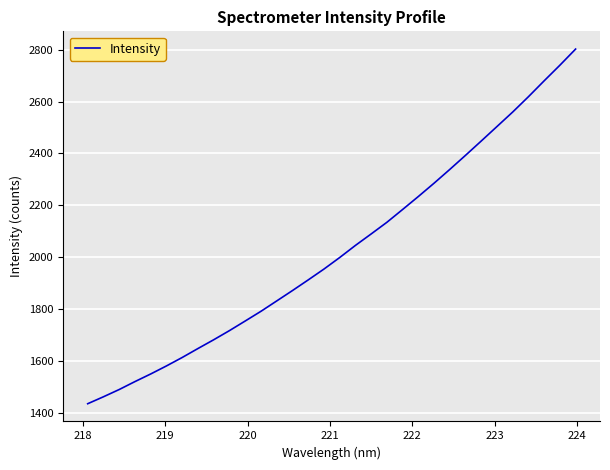

What is the difference between the maximum and minimum values?

1366.1